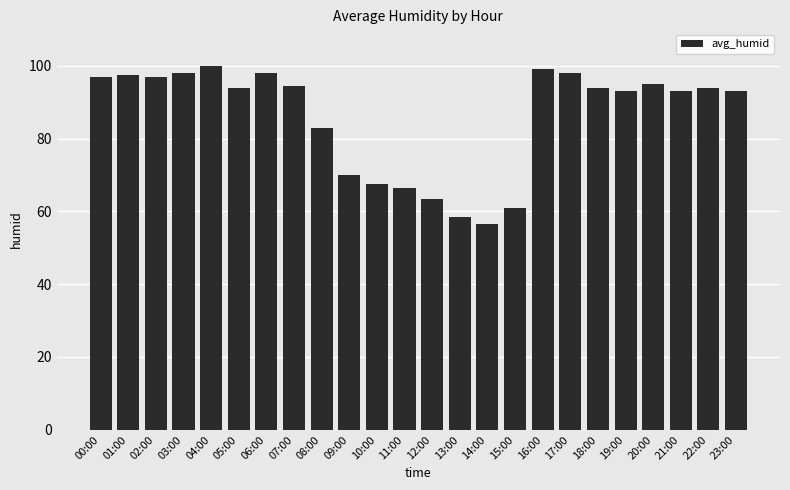

True or false: the data shows 66.5 at 11:00.

True